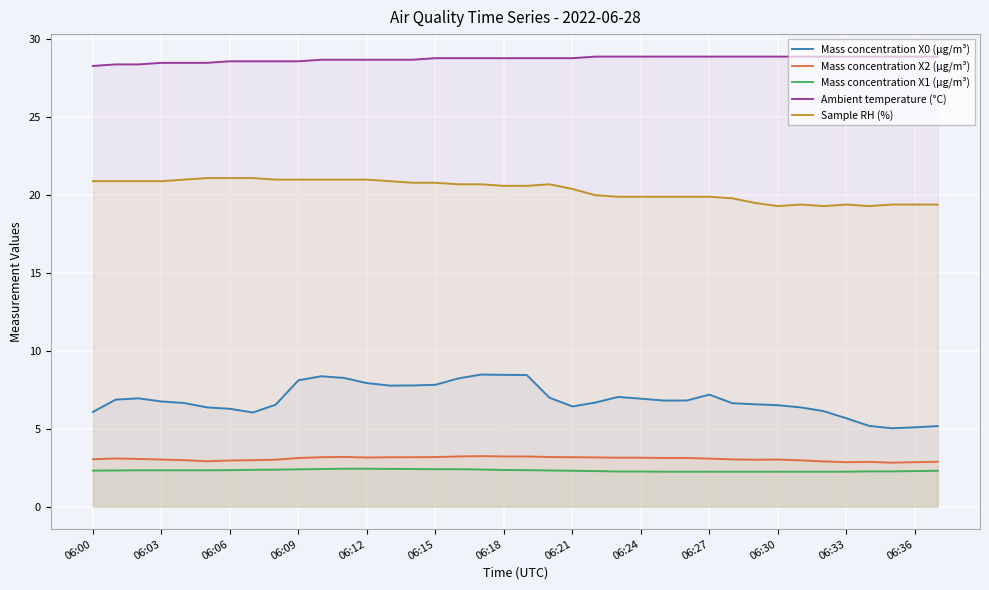

At 25, list the series in order from largest to smallest.

Ambient temperature (°C), Sample RH (%), Mass concentration X0 (μg/m³), Mass concentration X2 (μg/m³), Mass concentration X1 (μg/m³)